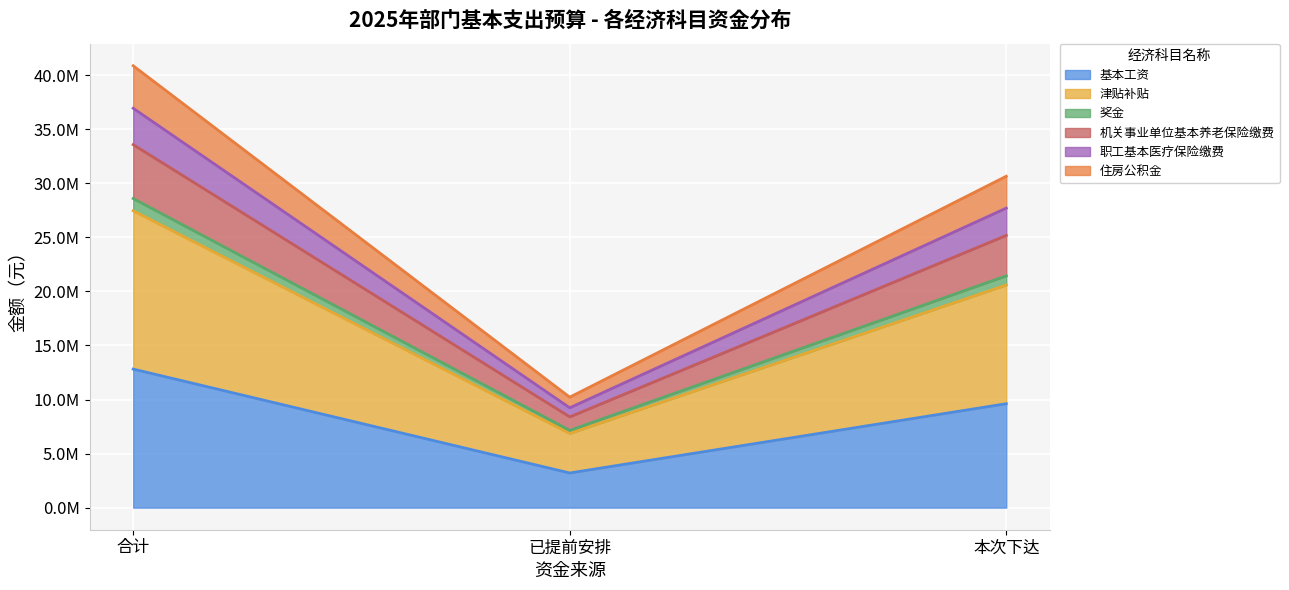

Rank the categories by 职工基本医疗保险缴费 value from highest to lowest.

合计, 本次下达, 已提前安排